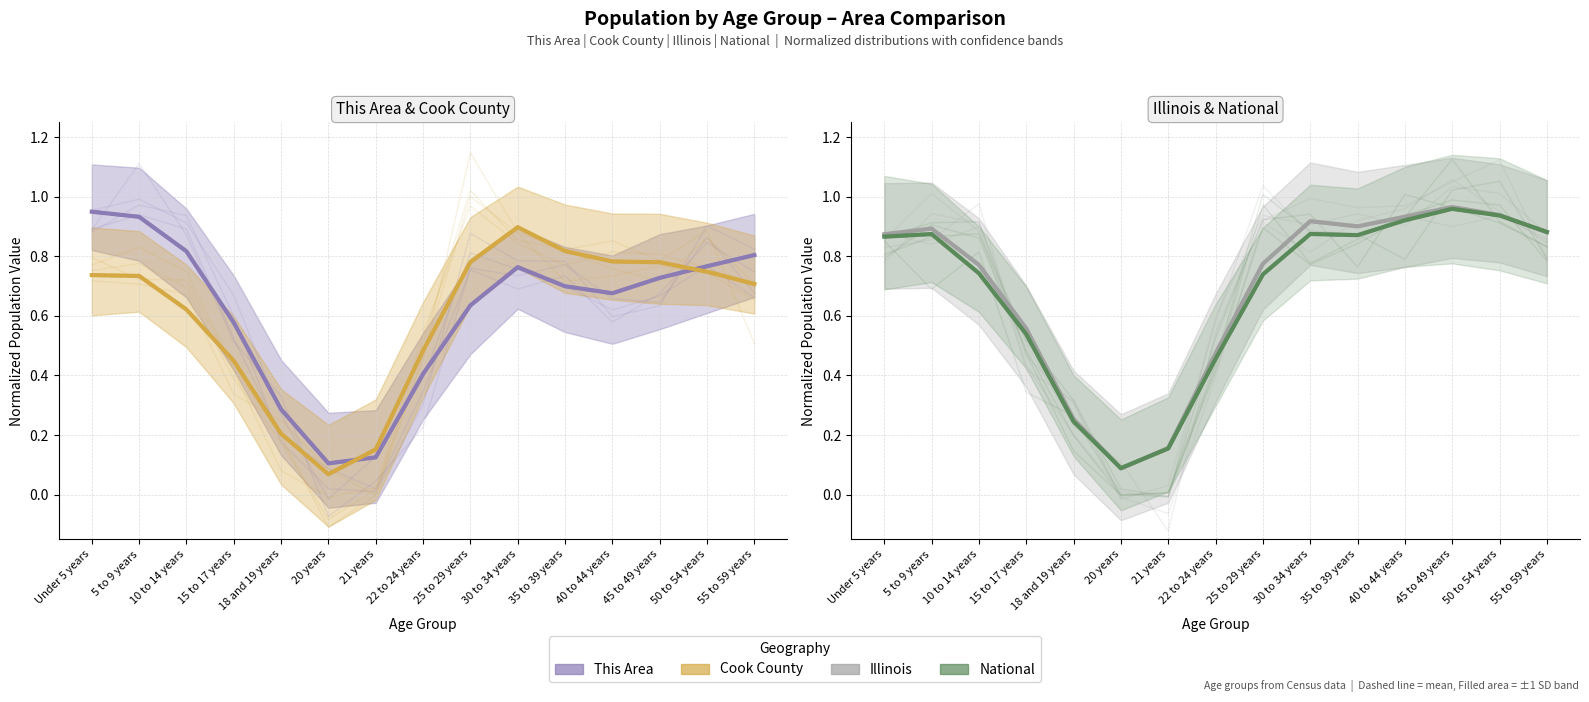

True or false: National and This Area intersect in this chart.

True